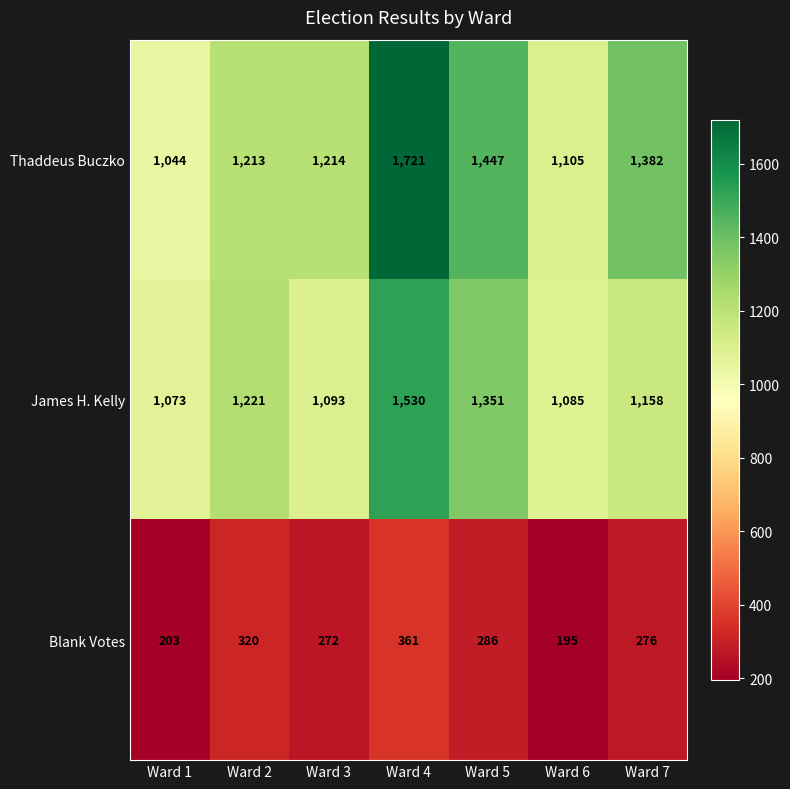

True or false: Blank Votes has a value of 118 at Ward 5.

False